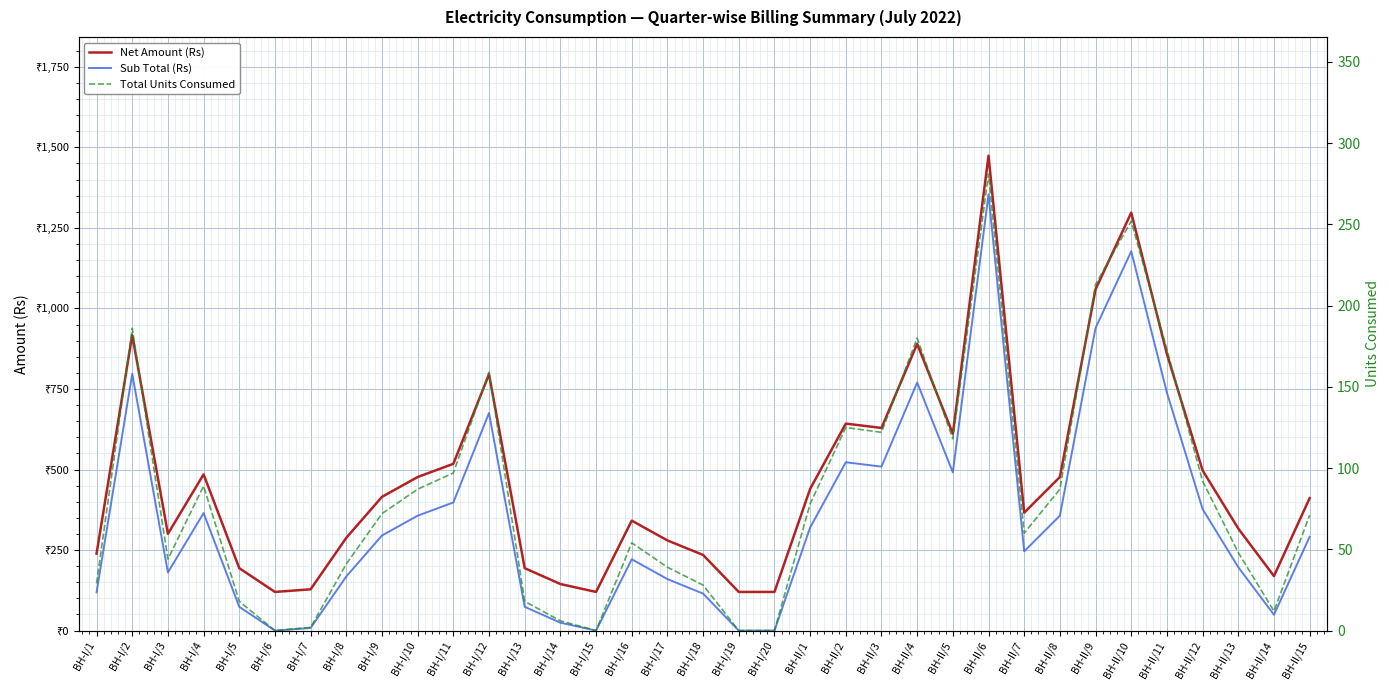

What is the sum of all Sub Total (Rs) values?

12369.3